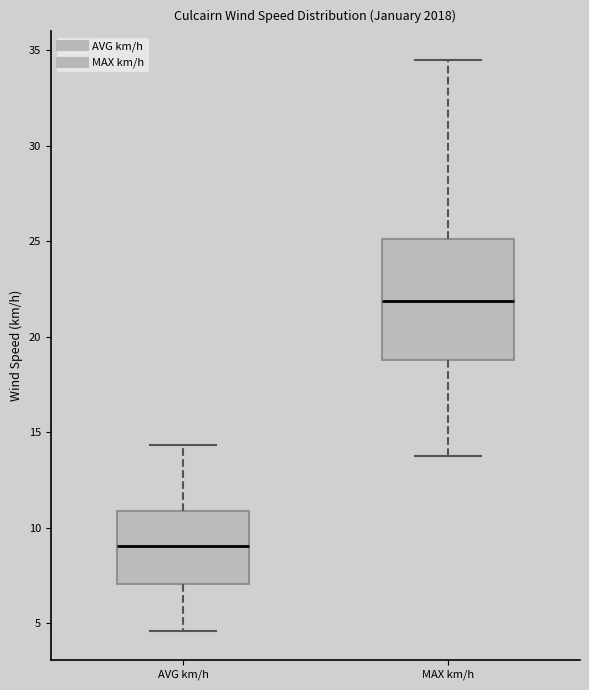

Which box is the tallest, from its lower edge to its upper edge?

MAX km/h